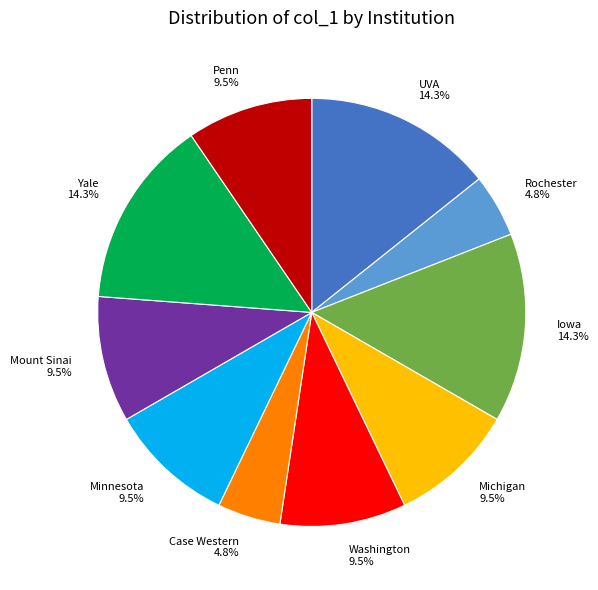

Does Washington represent more than half of the total?

No